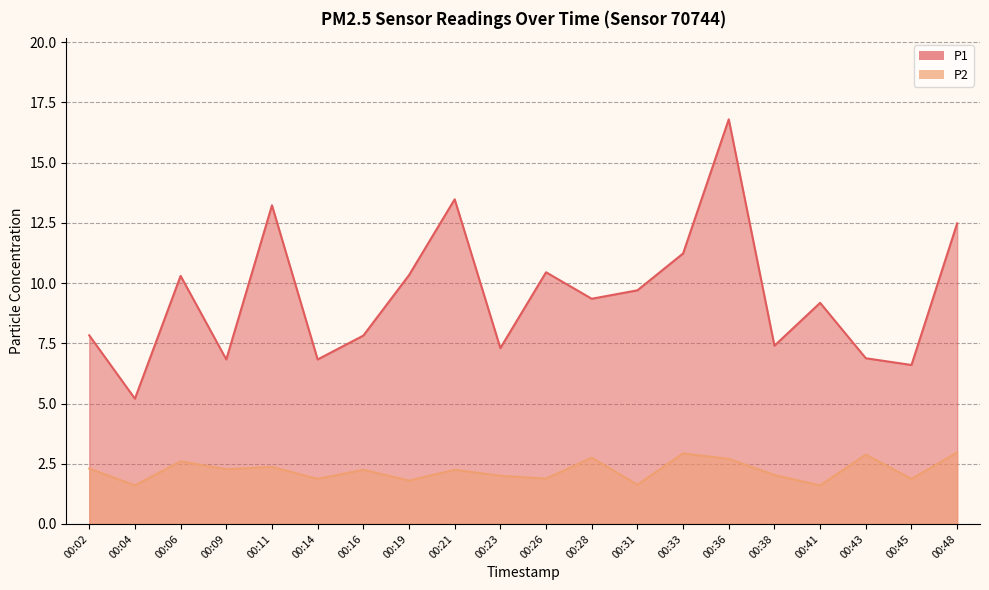

Which category has the highest value in the P2 series?

00:48